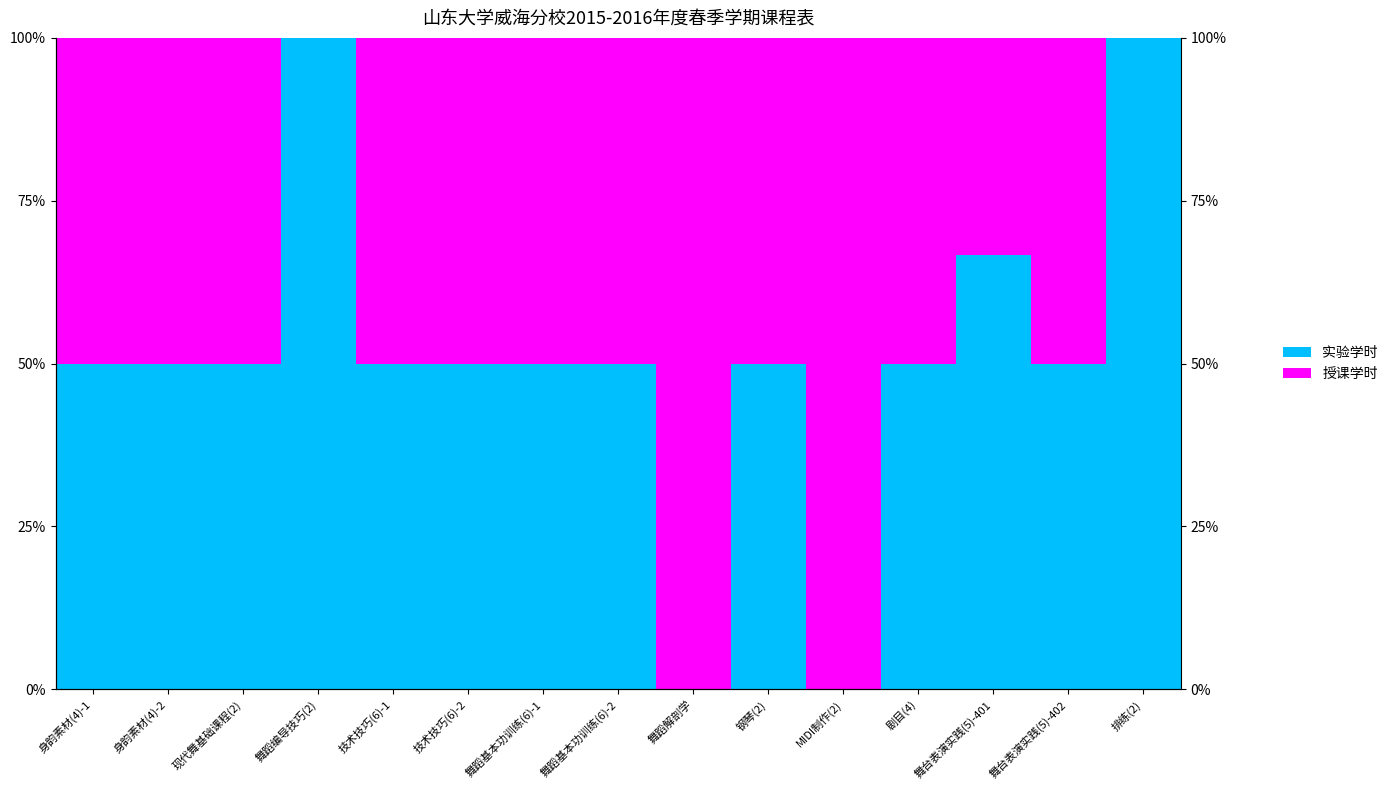

At which label is 授课学时 closest to 50?

身韵素材(4)-1